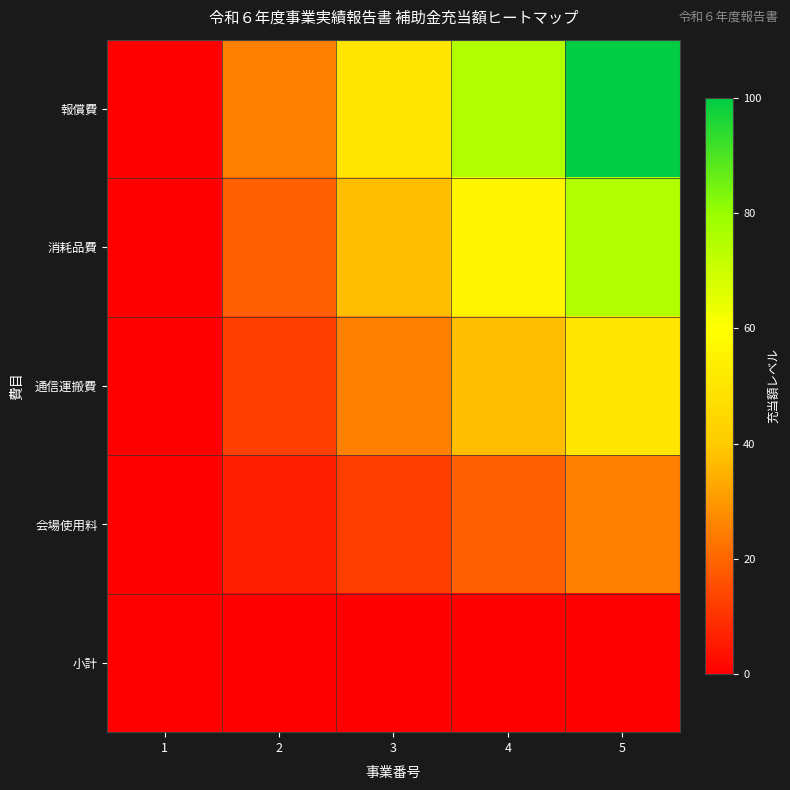

Which has a higher value, 4 or 2?

4